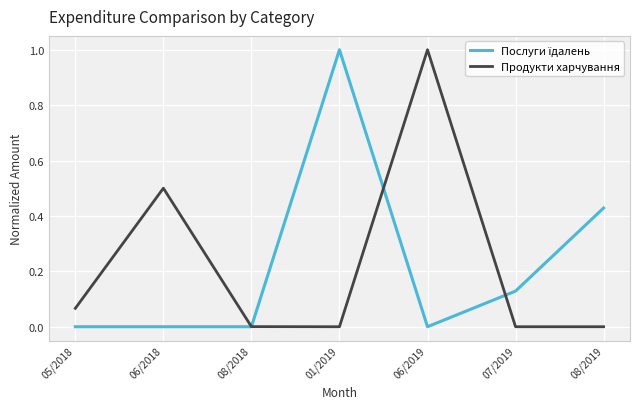

The Продукти харчування series shows 0.0 at 08/2019. True or false?

True